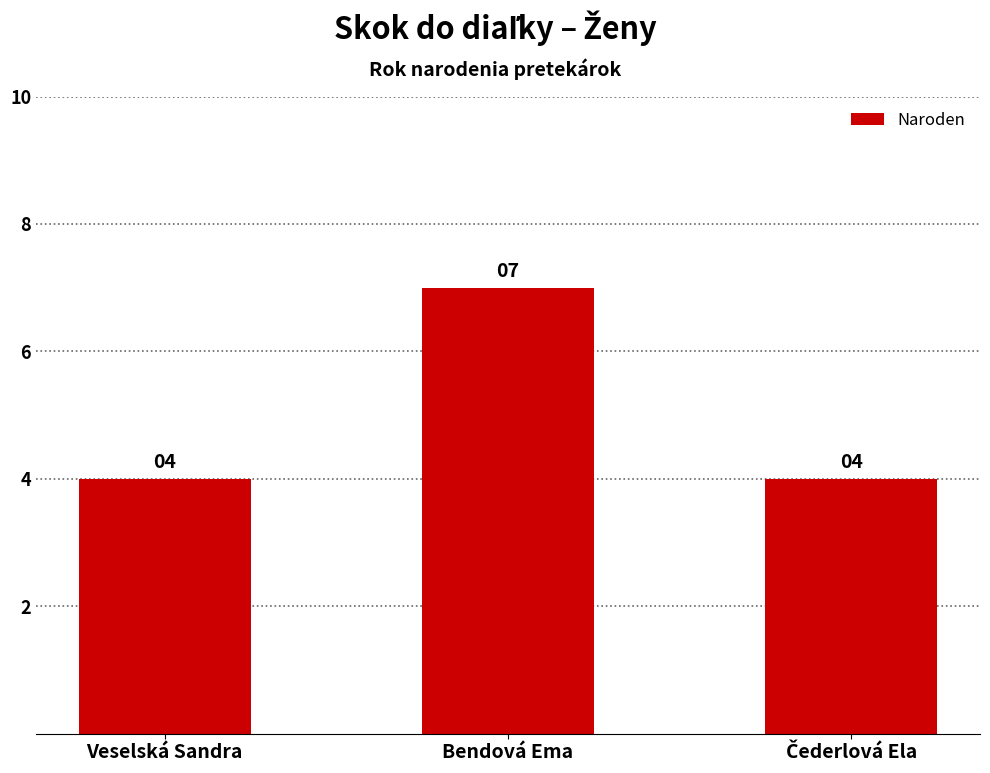

What is the maximum value shown in the chart?

7